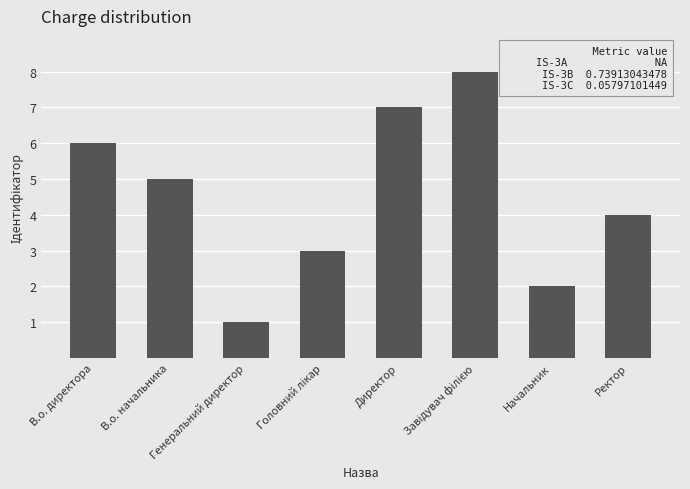

What is the difference between the maximum and minimum values?

7